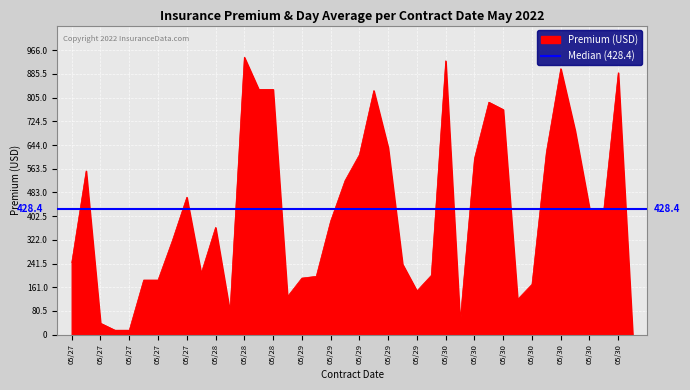

What is the ratio of the value at 05/30 to the value at 05/30?

1.0